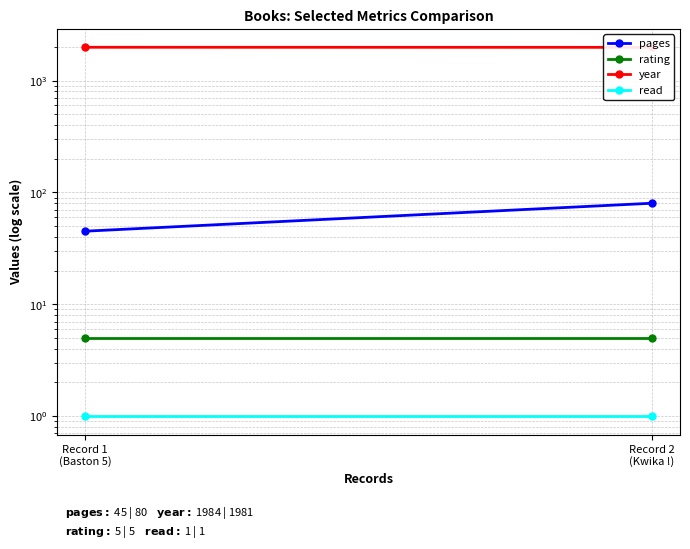

Where is pages nearest to the value 62?

Record 1
(Baston 5)